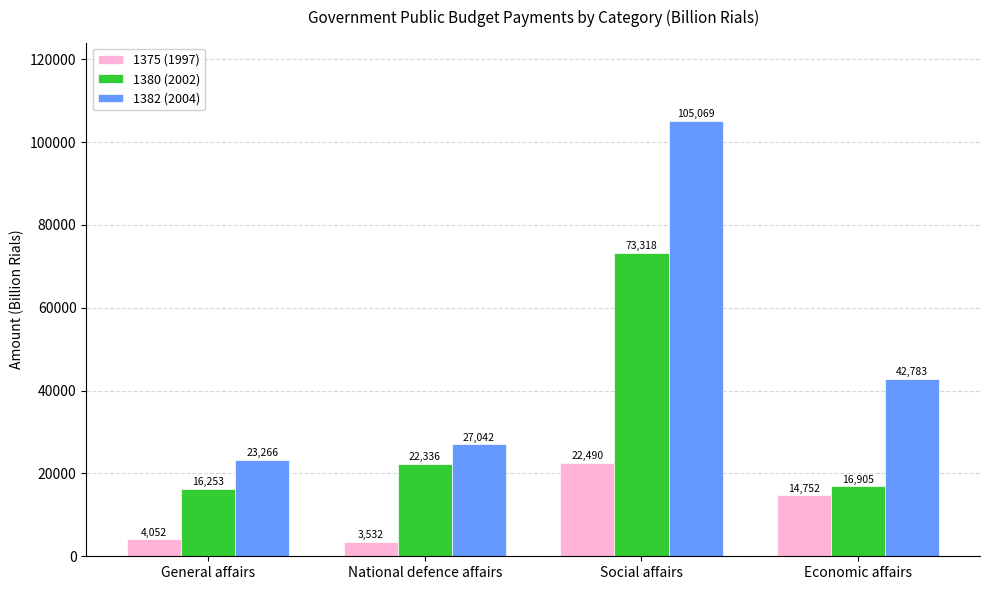

Which series has the largest total across all categories?

1382 (2004)